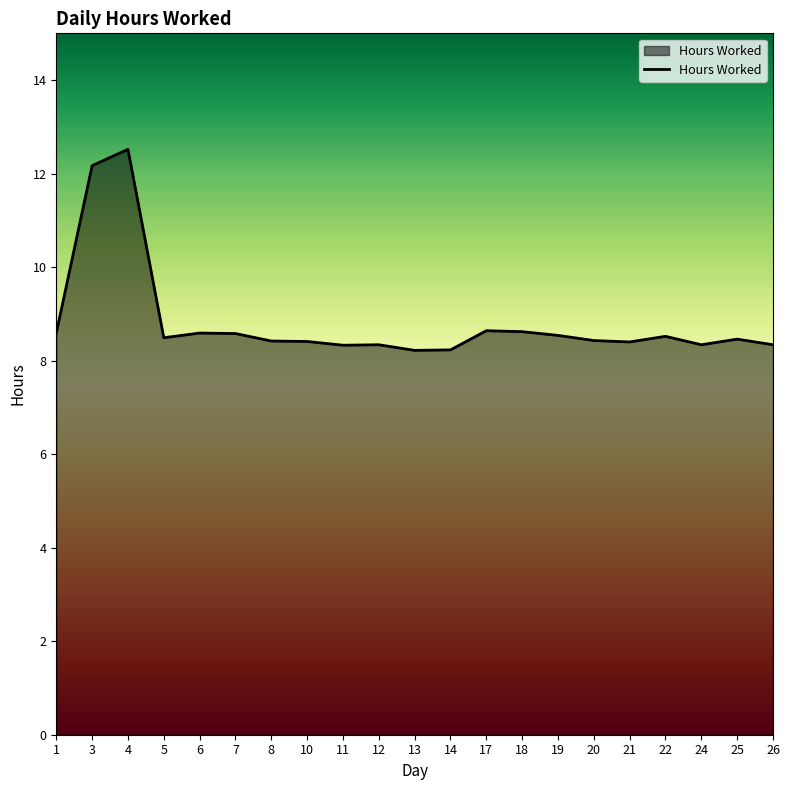

What is the smallest value displayed?

8.2